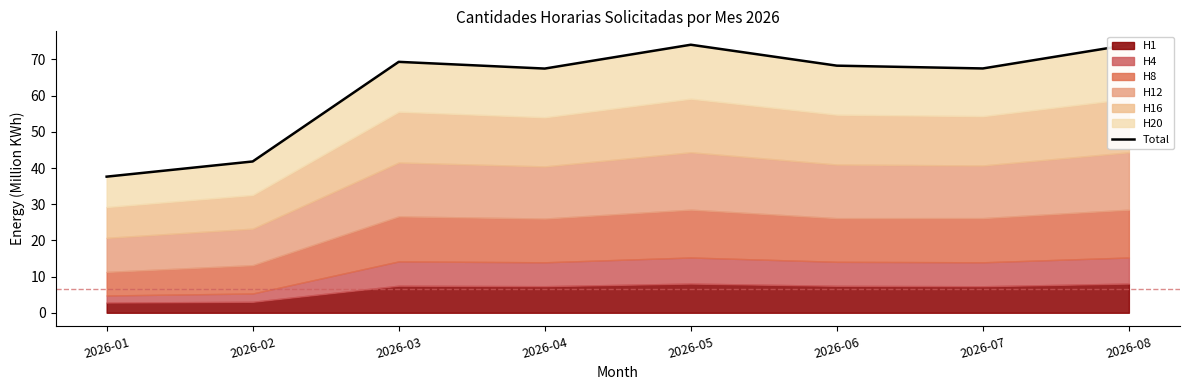

What is the sum of the values at 2026-02 and 2026-05?

115.9